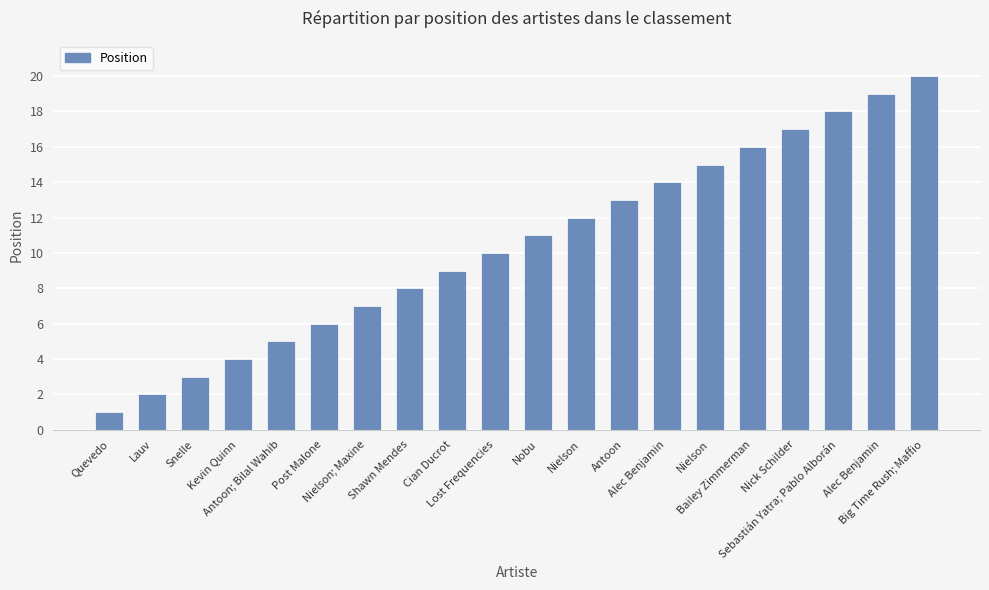

How many data points are less than 11?

10